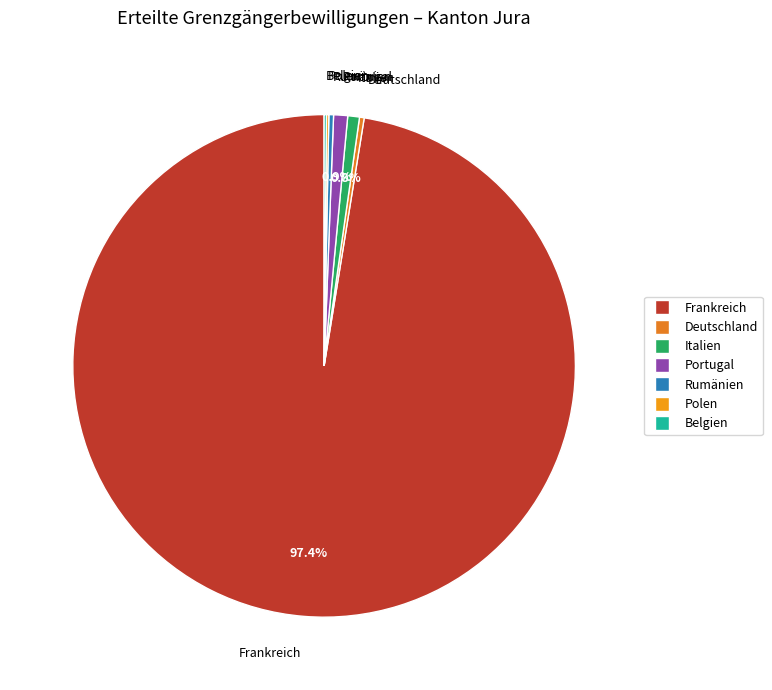

To the nearest percent, what portion does Frankreich represent?

97%